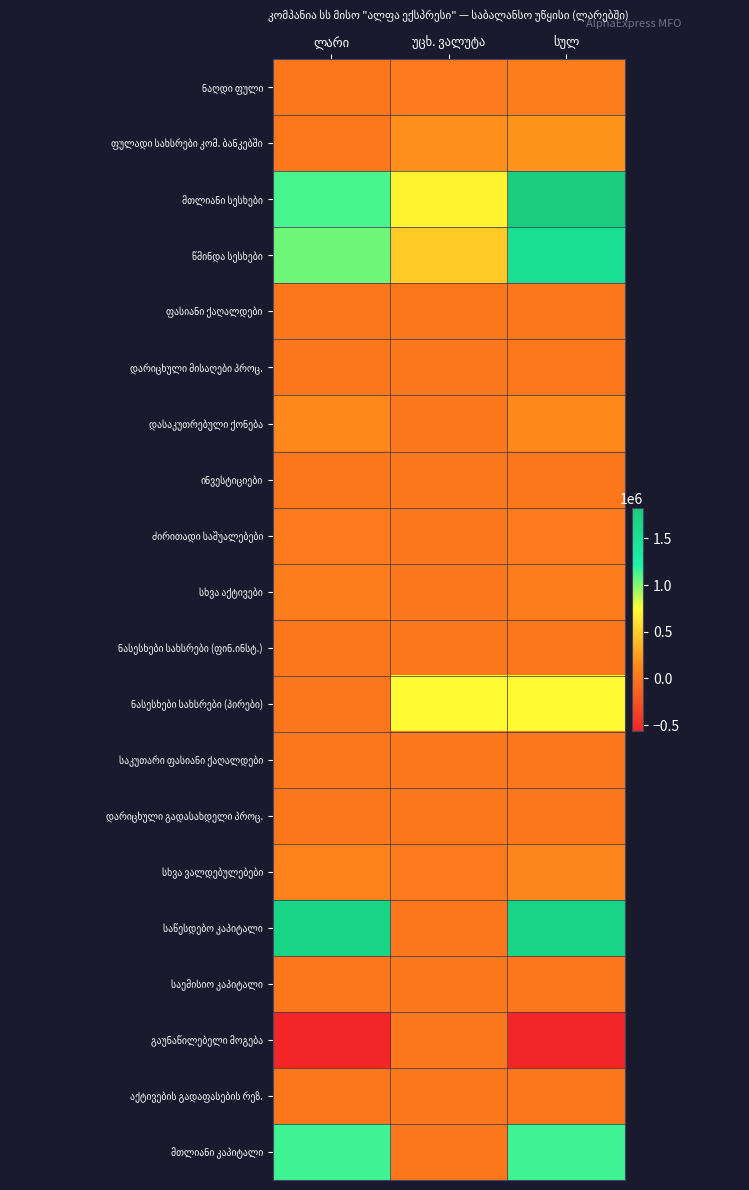

Is the value of ძირითადი საშუალებები at სულ greater than the value of მთლიანი სესხები at ლარი?

No